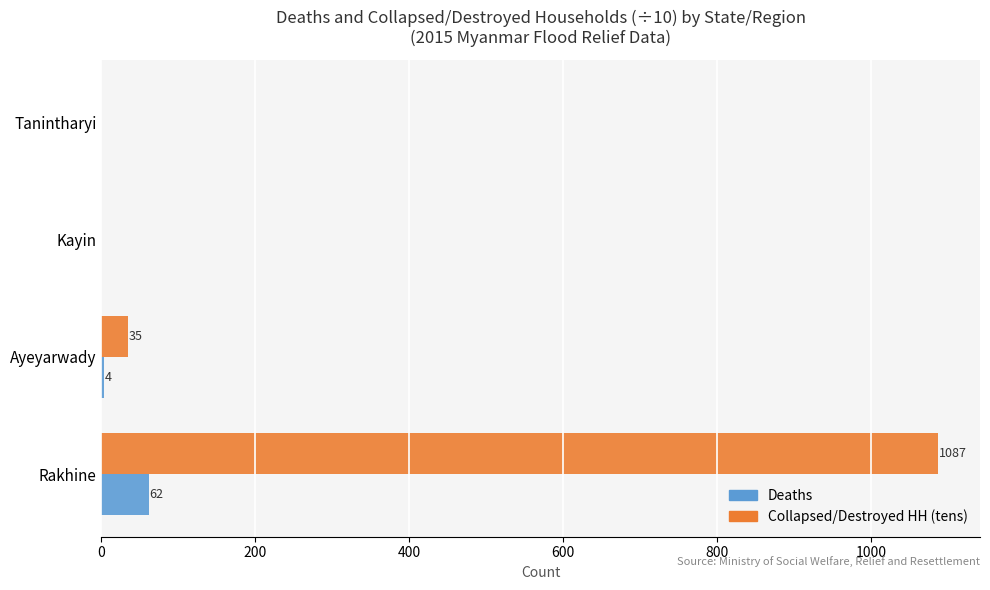

What is the highest value of the Deaths series?

62